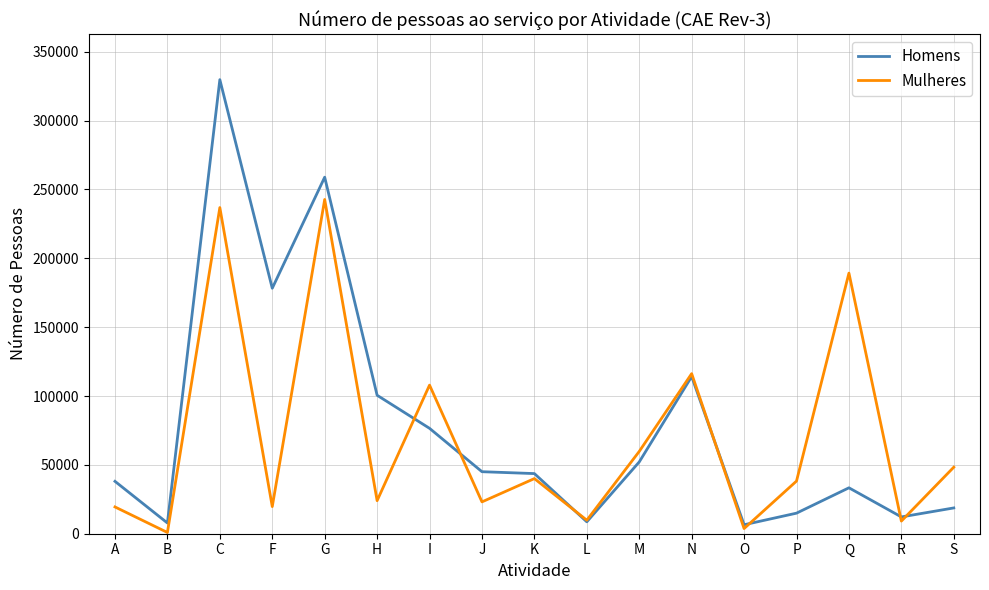

The value of Homens at G is 440242. True or false?

False